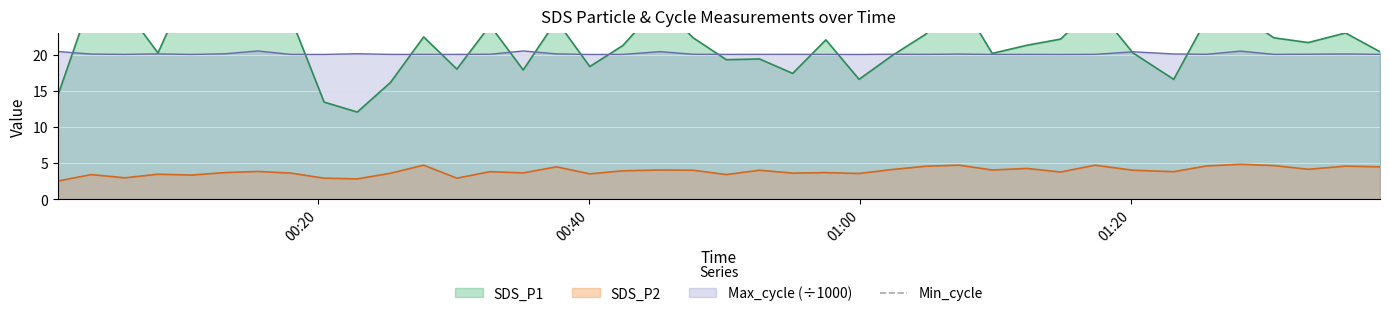

Where is SDS_P1 nearest to the value 21?

2022/10/10 00:42:29